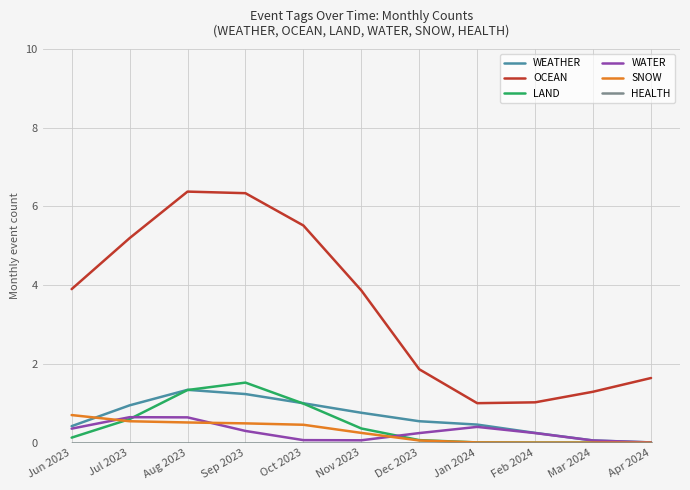

True or false: OCEAN and SNOW cross at least once.

False